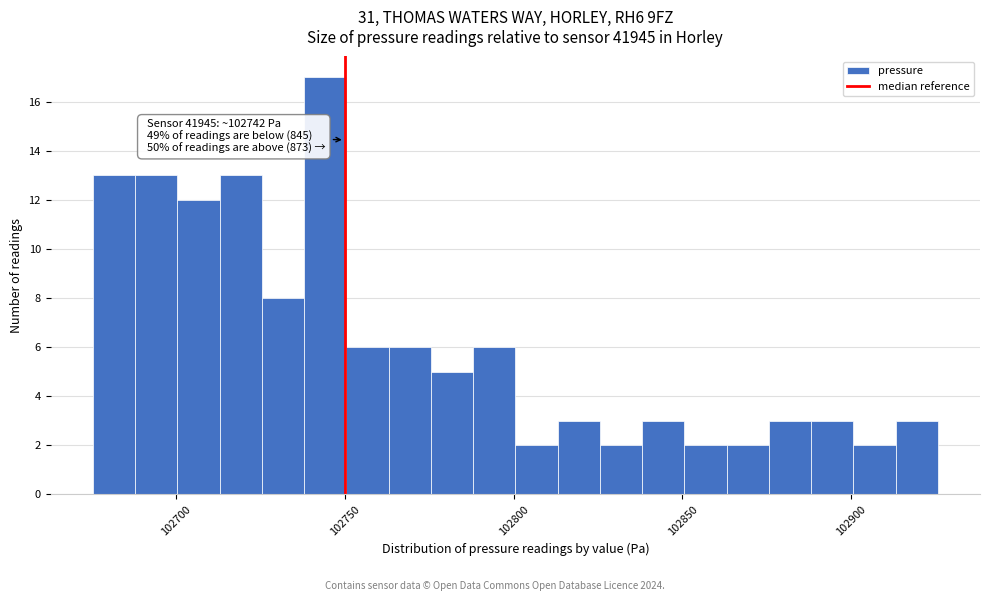

Read against the x-axis, roughly where is the centre of the tallest bar?

102745